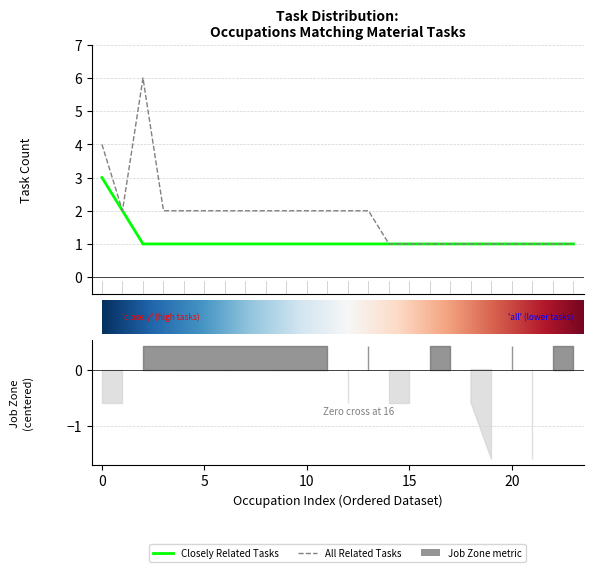

What is the sum of all all_related values?

44